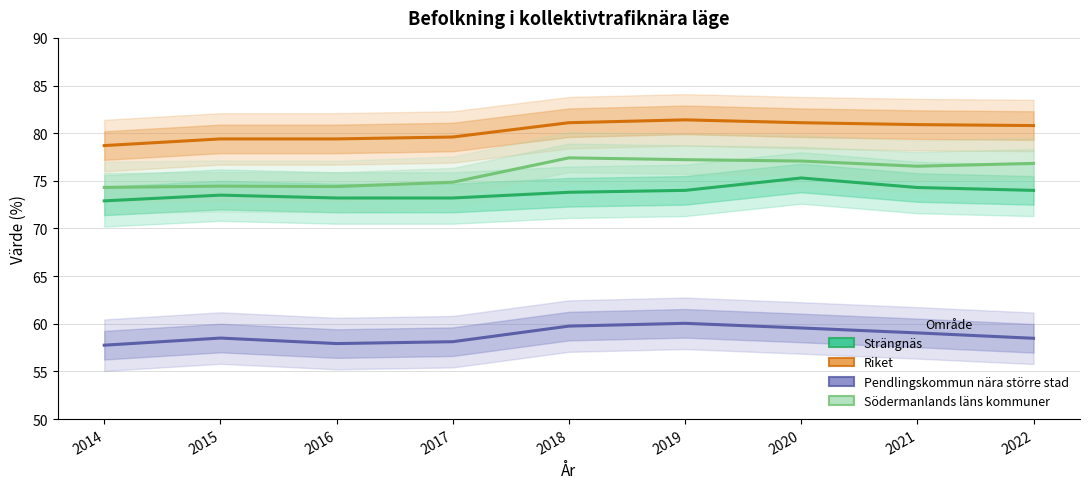

How many lines are shown in the chart?

4